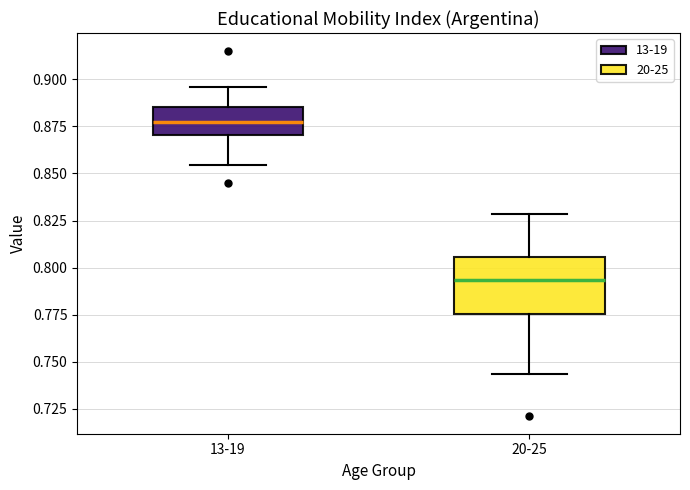

Comparing the boxes themselves (not the whiskers), which one is the tallest?

20-25